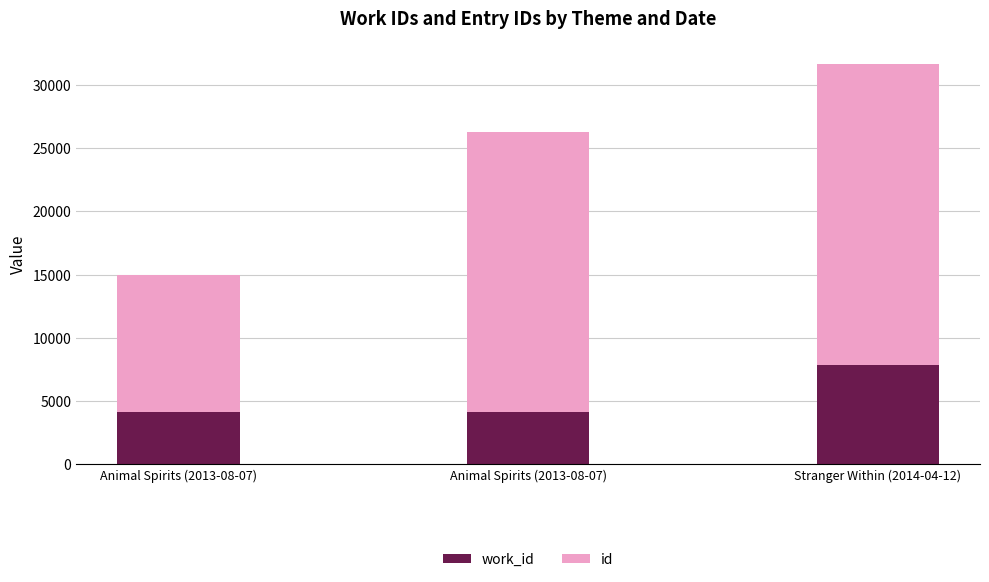

At Animal Spirits (2013-08-07), list the series in order from smallest to largest.

work_id, id